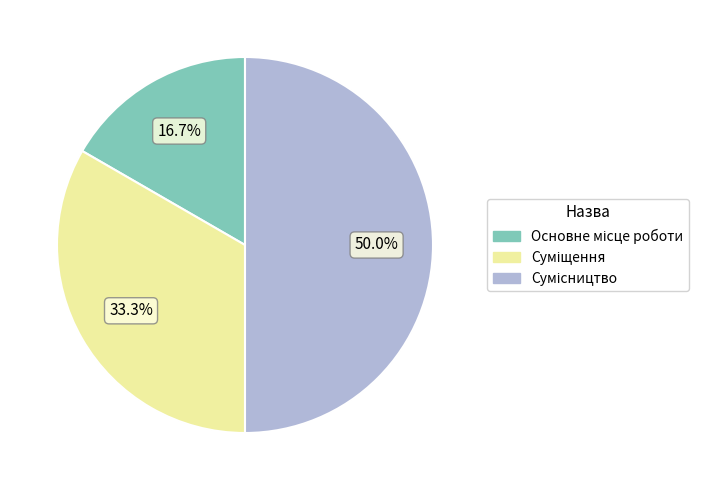

How many segments does this pie chart have?

3